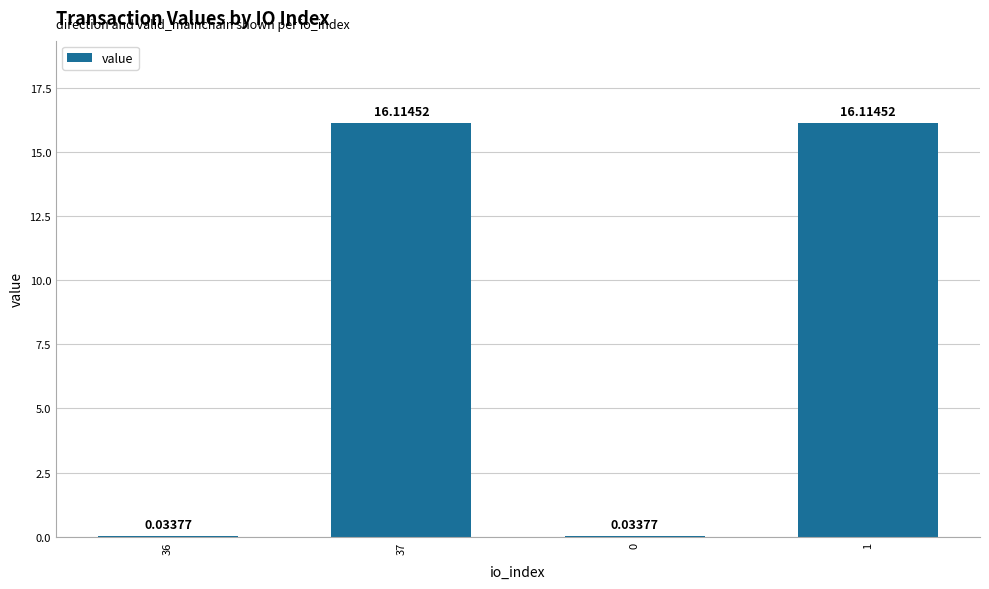

What is the sum of the values at 1 and 37?

32.2